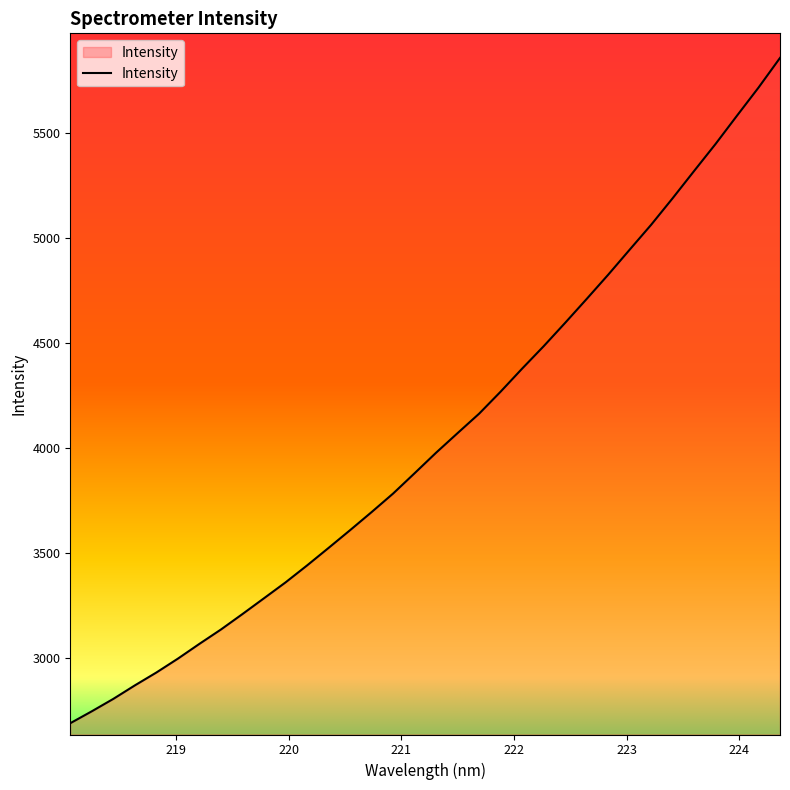

What is the difference between the maximum and minimum values?

3168.6